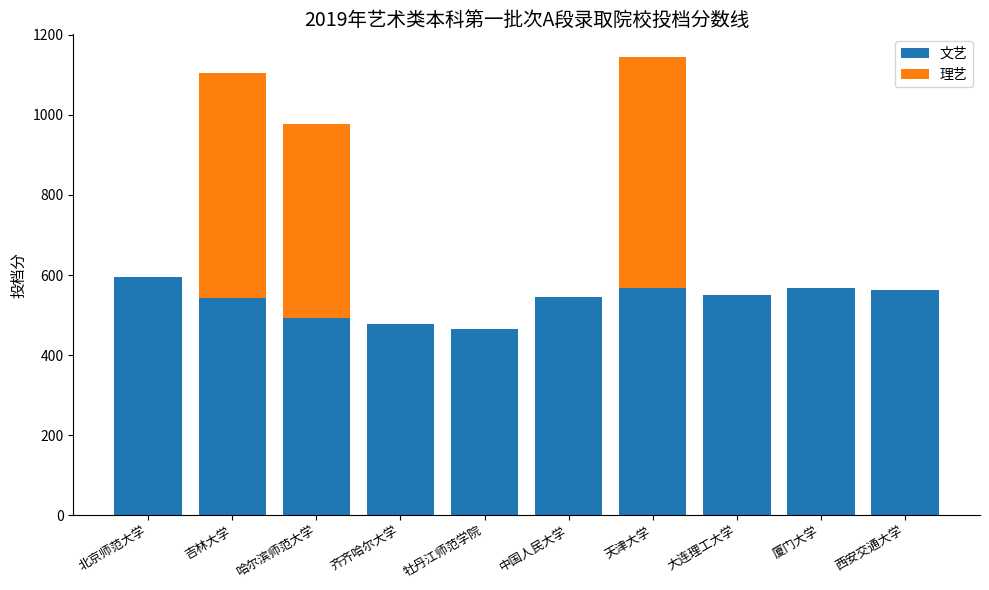

The 文艺 series shows 728.2 at 中国人民大学. True or false?

False